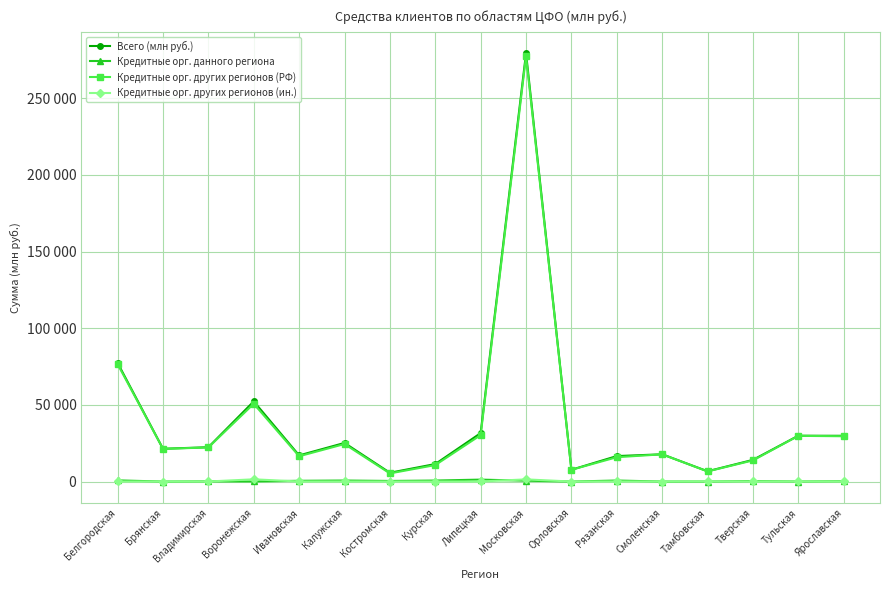

Does the chart have visible grid lines?

Yes